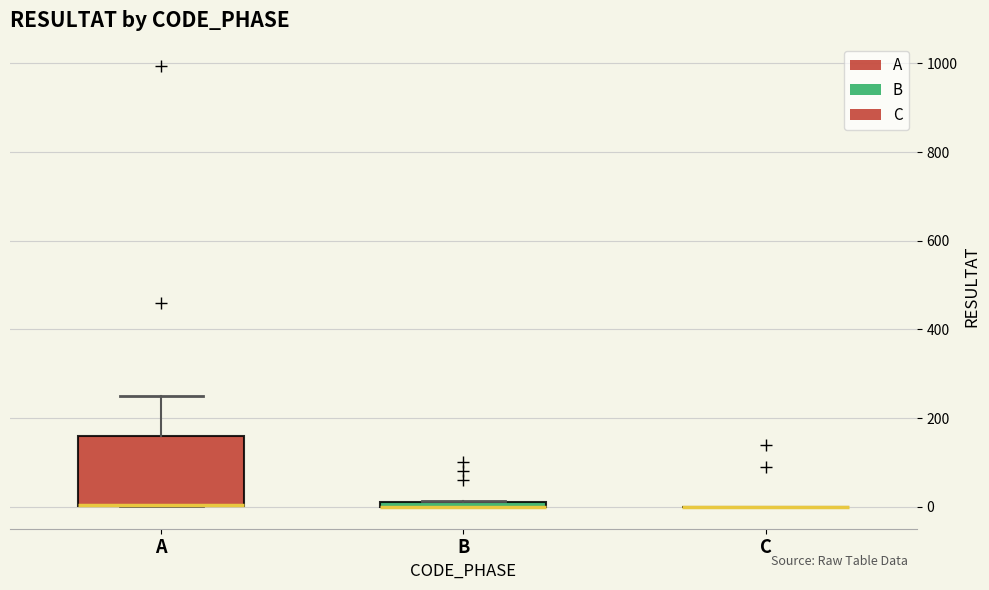

Comparing the boxes themselves (not the whiskers), which one is the tallest?

A